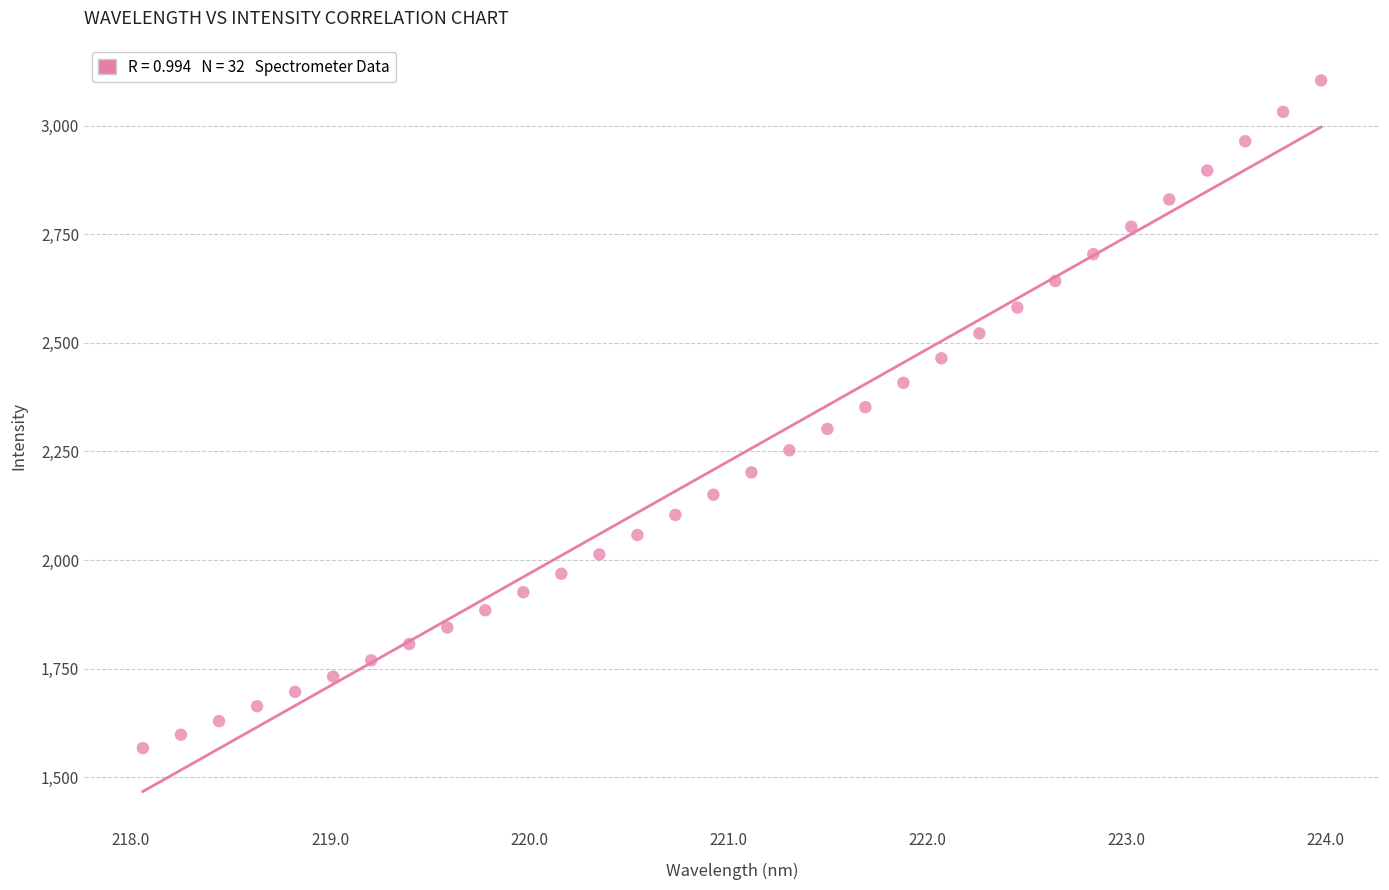

What is the range of Y values (max minus min)?

1538.2